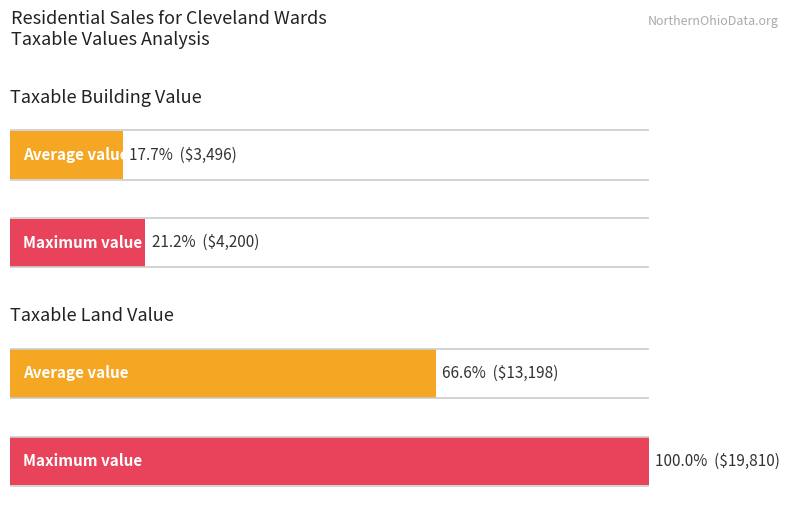

Count the number of data series in this chart.

2